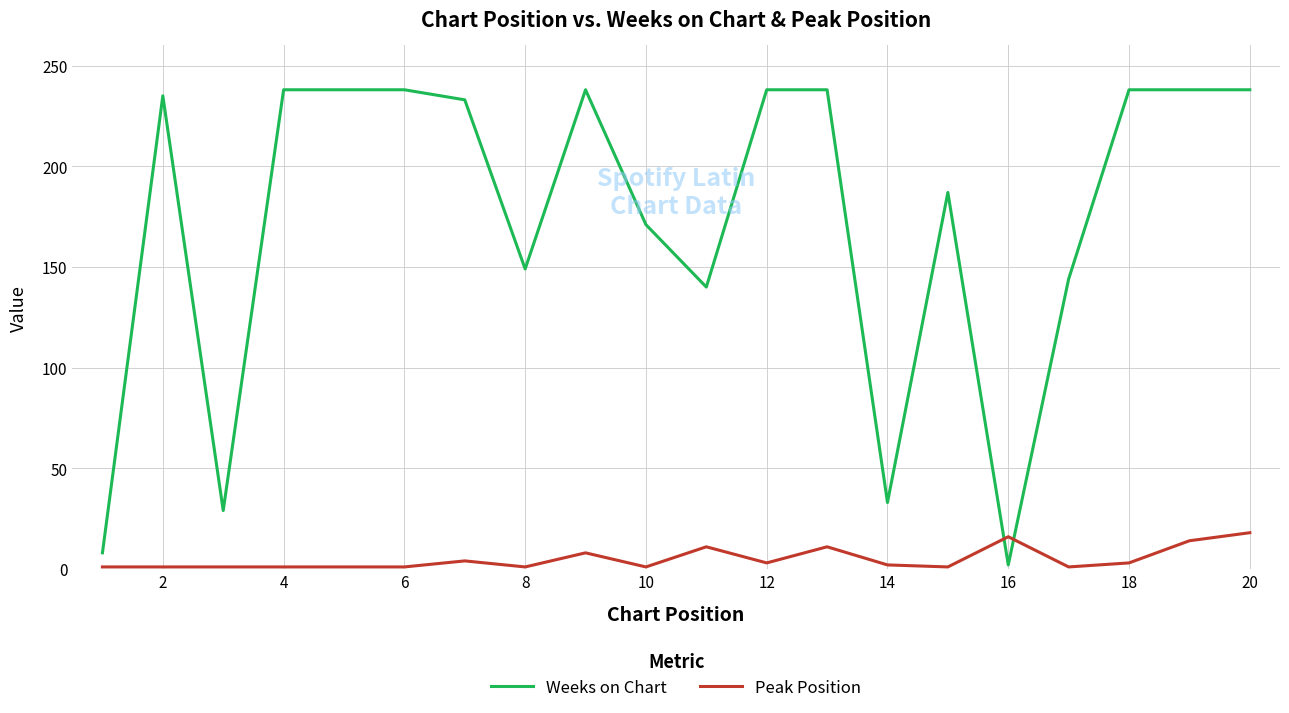

Does the chart have visible grid lines?

Yes